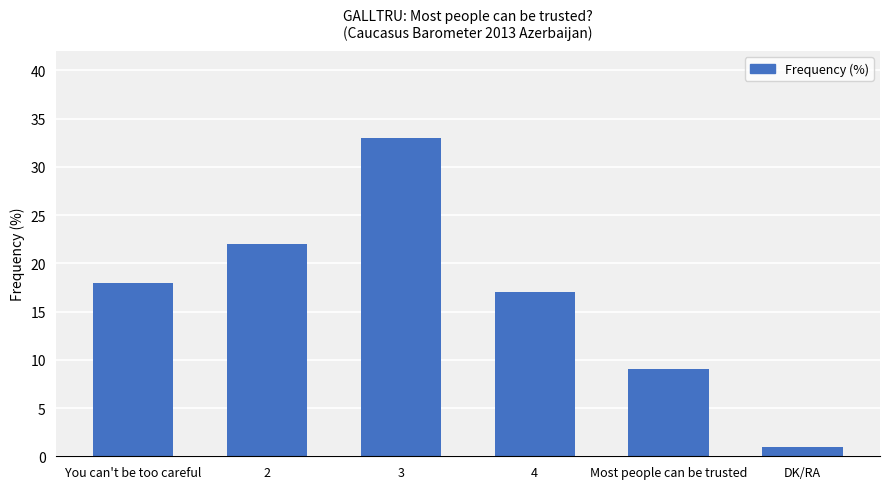

List the labels in order of value, largest first.

3, 2, You can't be too careful, 4, Most people can be trusted, DK/RA